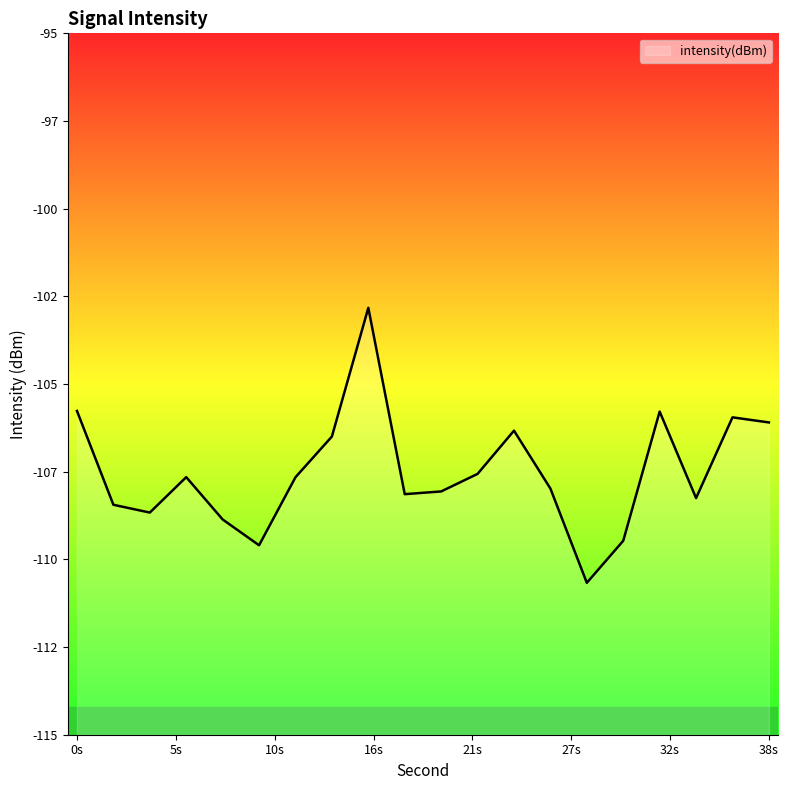

Between 18 and 30, which is larger?

18